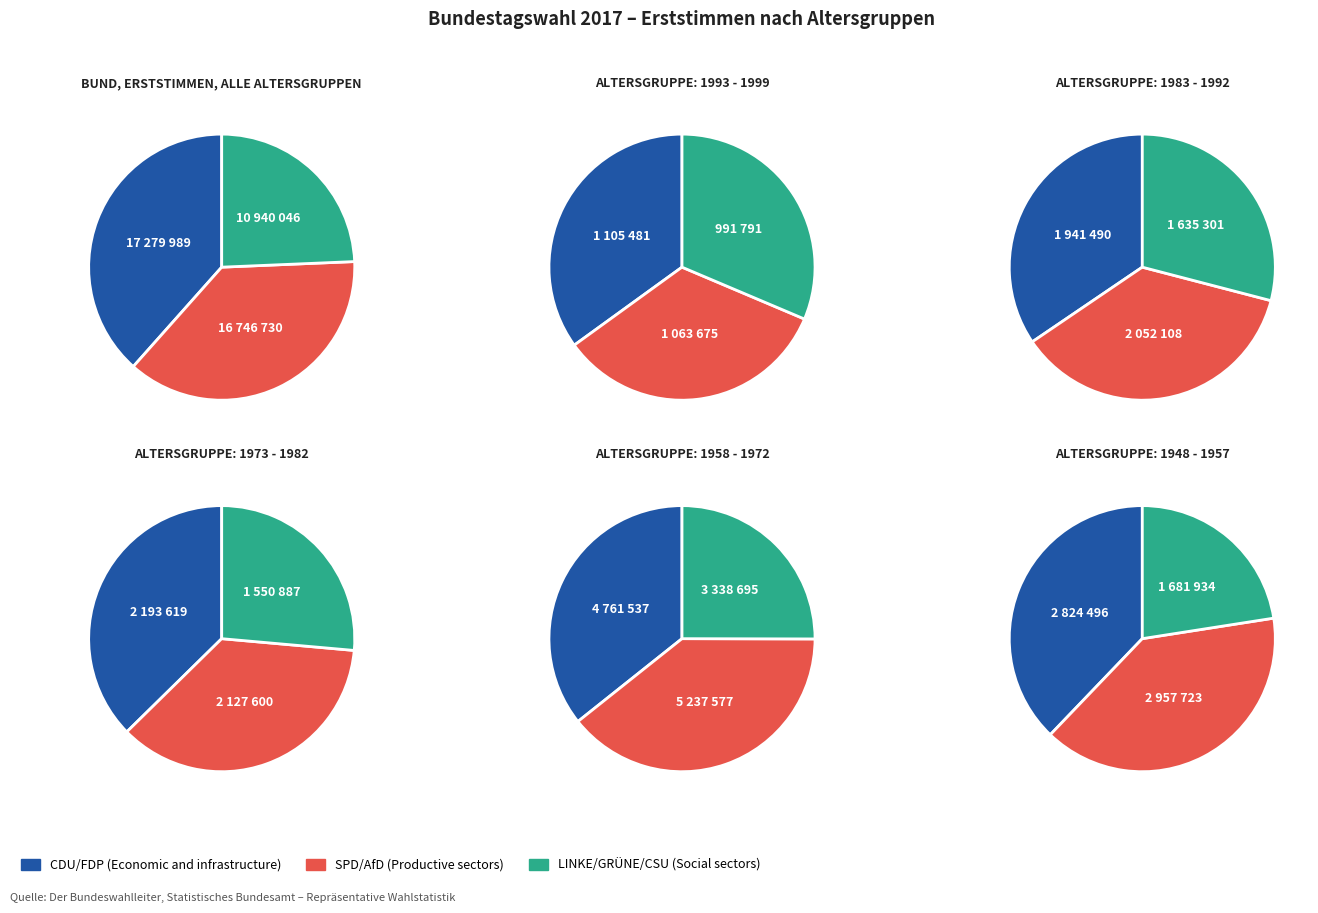

Is it true that CDU is 24% of the pie?

False